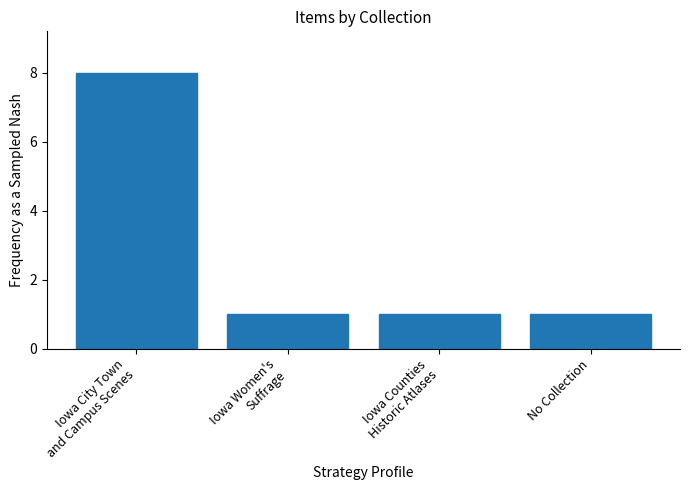

True or false: the data shows 1 at No Collection.

True